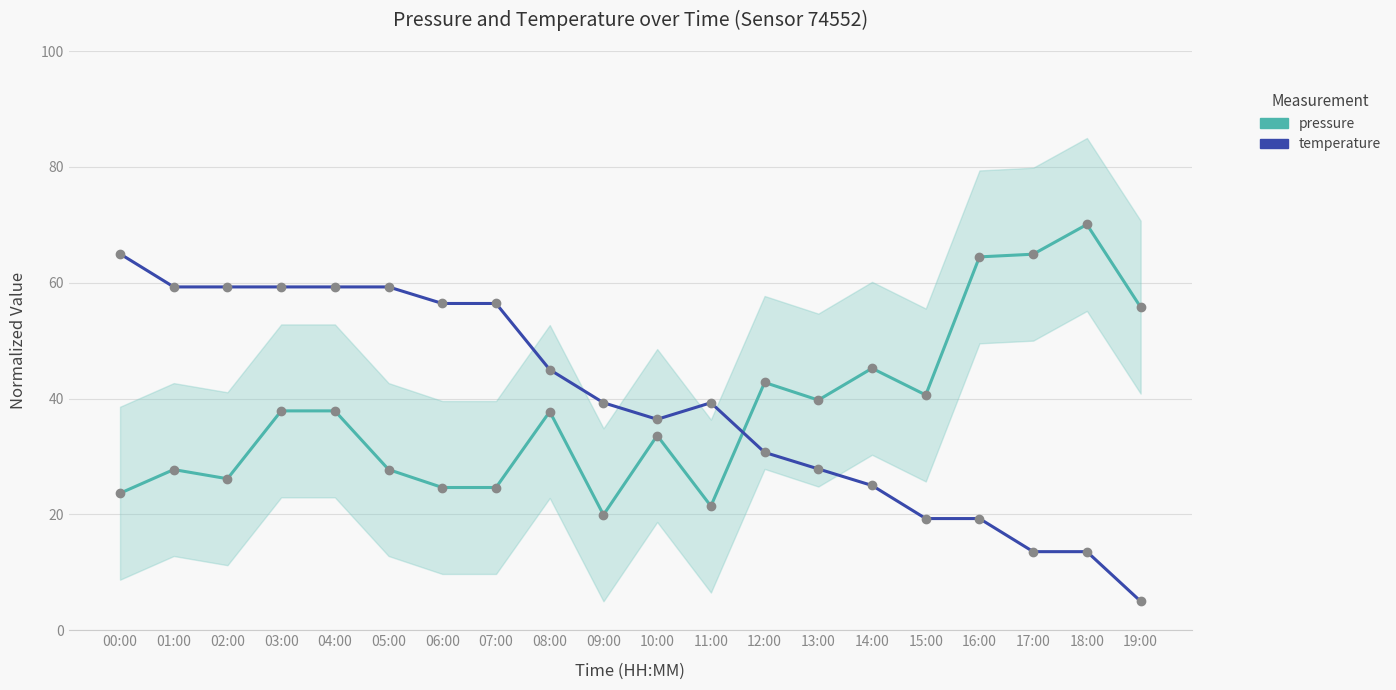

Reading left to right, list all the values displayed in this chart.

pressure: 00:00=23.7	01:00=27.7	02:00=26.2	03:00=37.9	04:00=37.9	05:00=27.7	06:00=24.7	07:00=24.7	08:00=37.8	09:00=19.9	10:00=33.6	11:00=21.4	12:00=42.8	13:00=39.7	14:00=45.2	15:00=40.6	16:00=64.5	17:00=64.9	18:00=70.1	19:00=55.8
temperature: 00:00=65.0	01:00=59.3	02:00=59.3	03:00=59.3	04:00=59.3	05:00=59.3	06:00=56.4	07:00=56.4	08:00=45.0	09:00=39.3	10:00=36.4	11:00=39.3	12:00=30.7	13:00=27.9	14:00=25.0	15:00=19.3	16:00=19.3	17:00=13.6	18:00=13.6	19:00=5.0